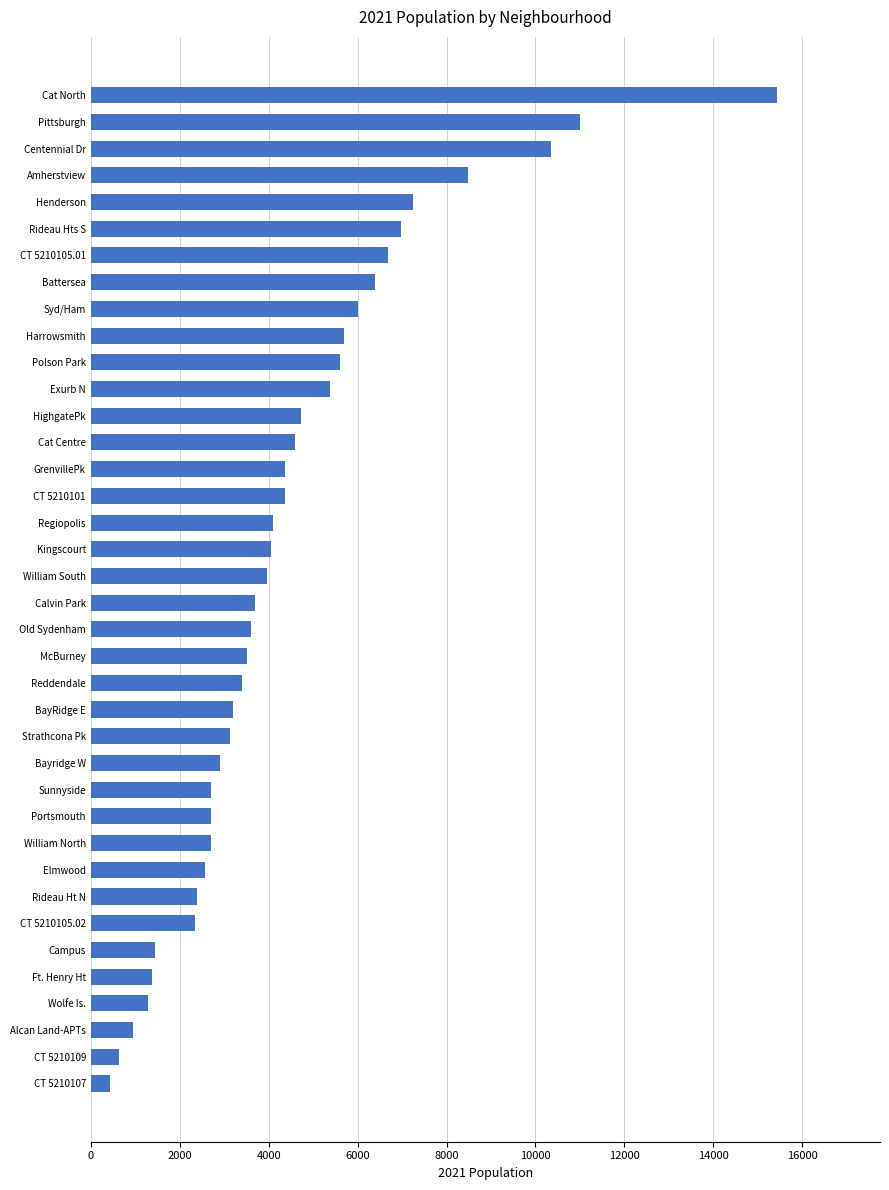

What is the ratio of the value at Exurb N to the value at HighgatePk?

1.1